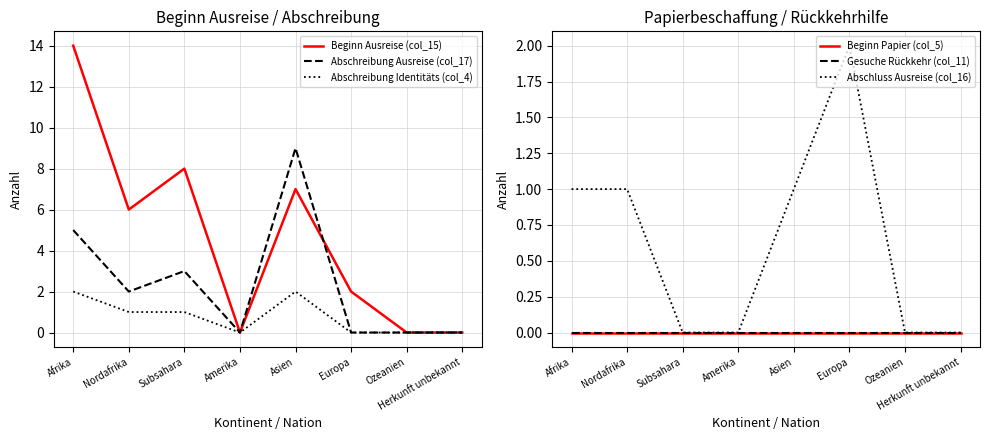

List the series in order of their peak value, highest first.

Beginn Ausreise (col_15), Abschreibung Ausreise (col_17), Abschreibung Identitäts (col_4), Abschluss Ausreise (col_16), Beginn Papier (col_5), Gesuche Rückkehr (col_11)